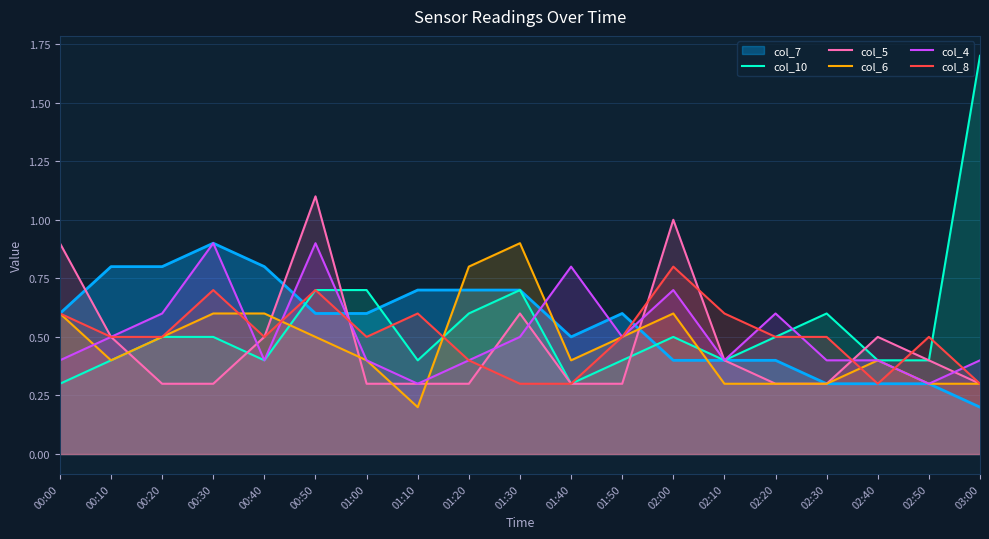

At which category does the chart reach its peak across all series?

03:00